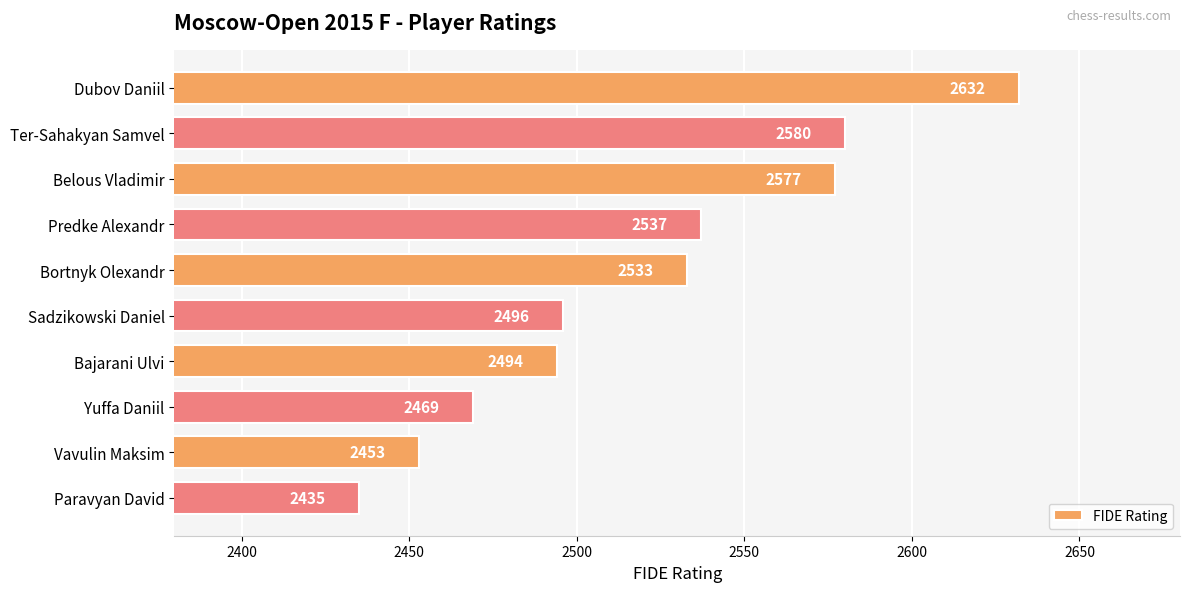

Reading bottom to top, transcribe all the data shown in this chart.

2435	2453	2469	2494	2496	2533	2537	2577	2580	2632